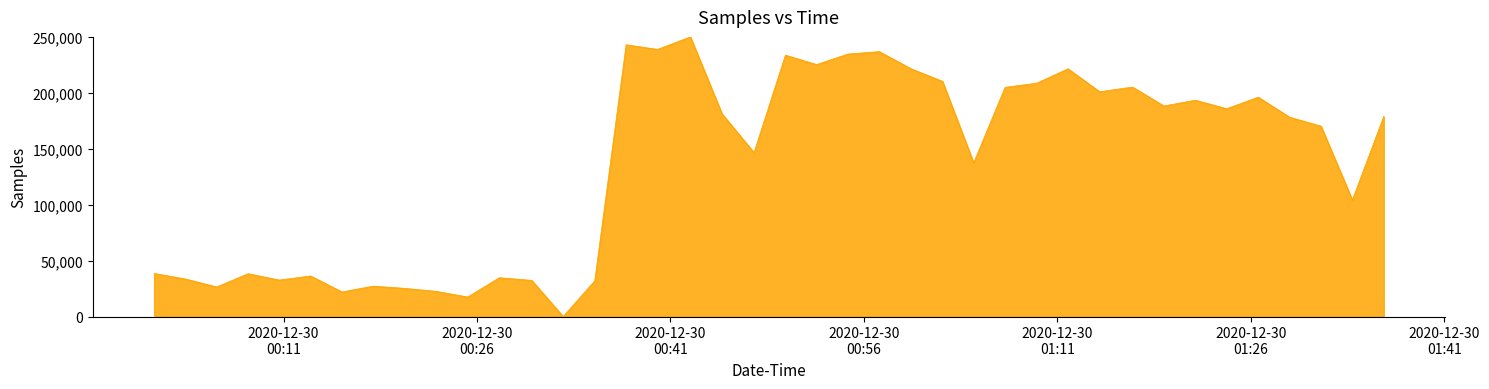

What is the greatest value displayed?

250000.0